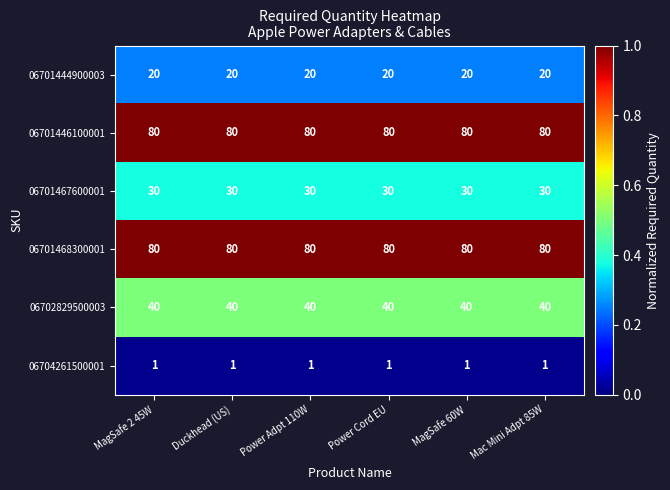

What is the average value of the 06701468300001 series?

80